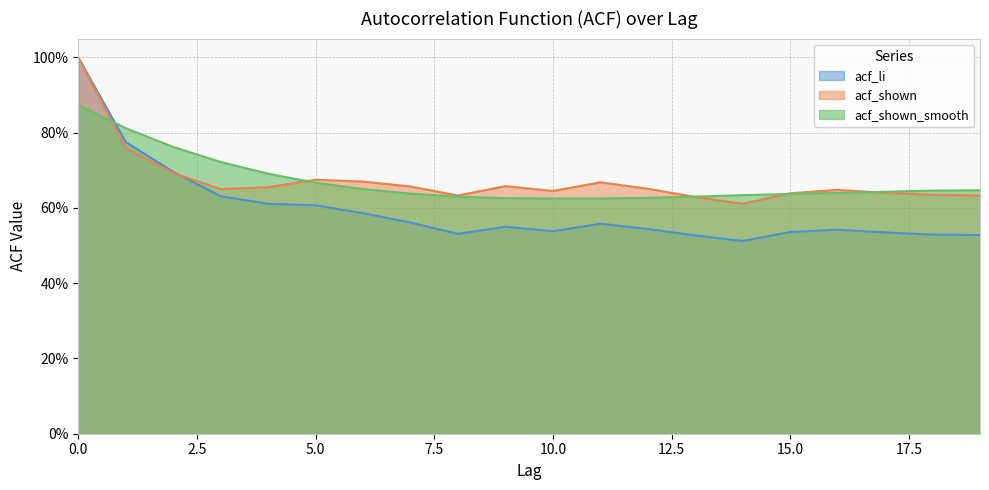

Which series has the widest spread of values?

acf_li